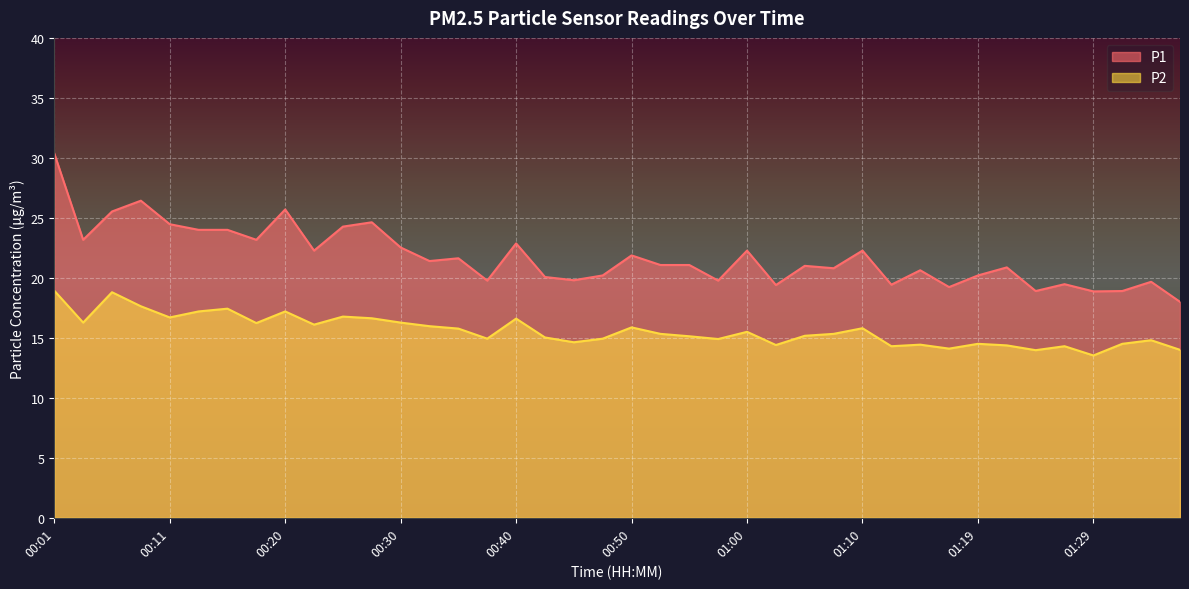

What is the difference between the maximum and minimum values in the P1 series?

12.4